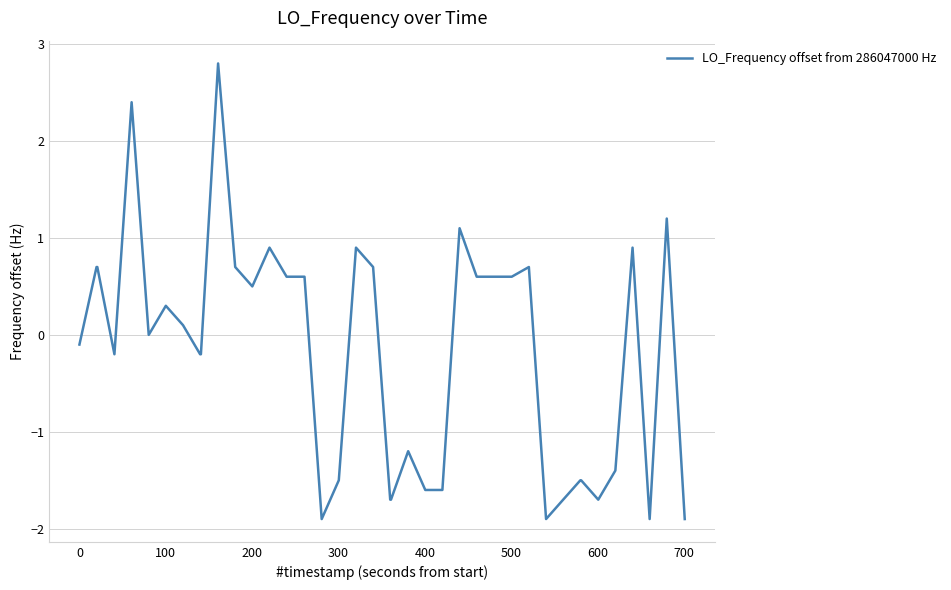

What is the minimum value shown in the chart?

-1.9